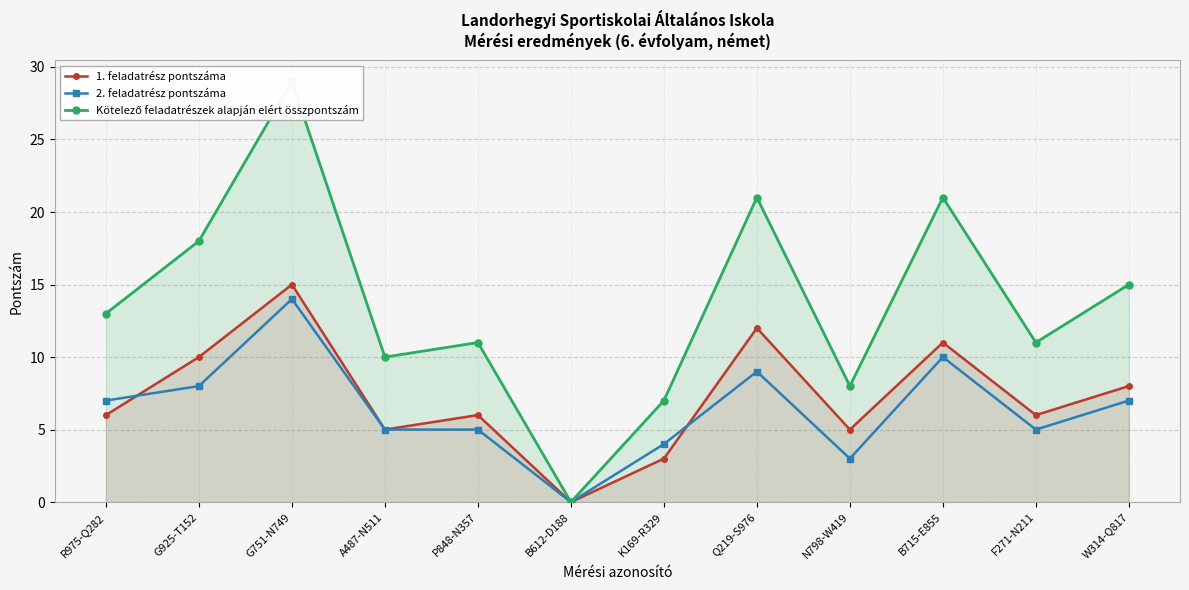

True or false: 1. feladatrész pontszáma and 2. feladatrész pontszáma cross at least once.

True